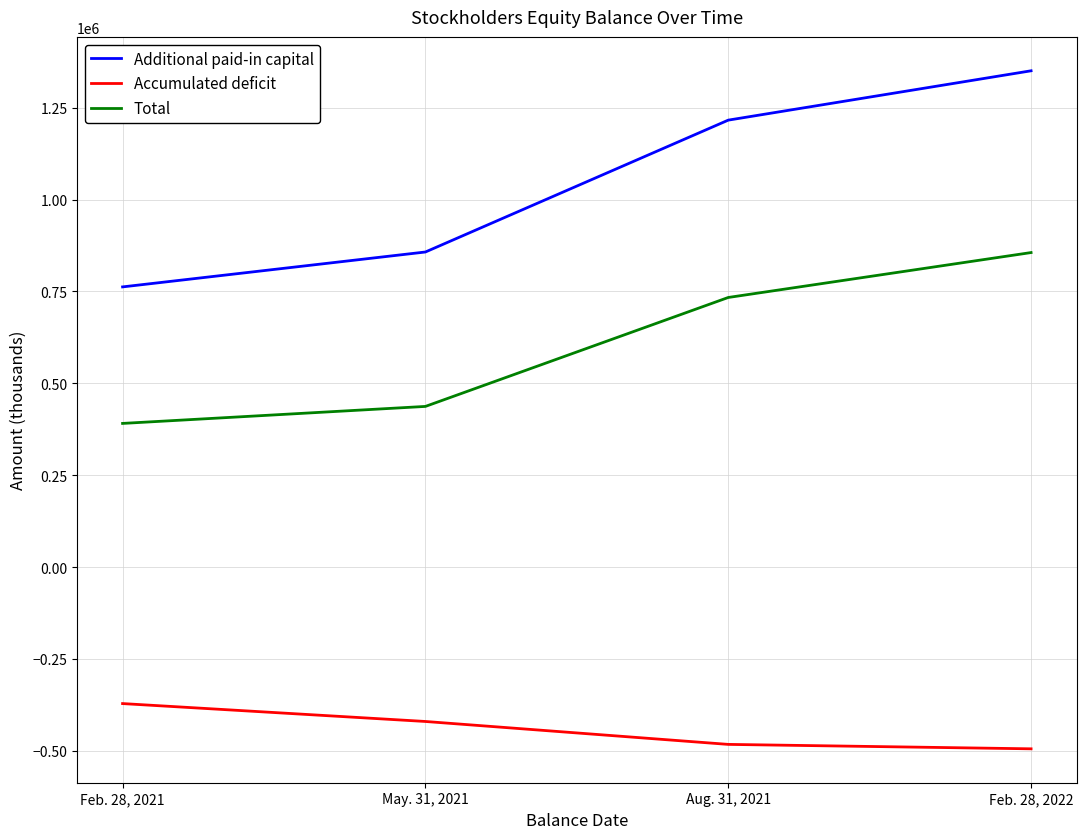

Which series changed the most between May. 31, 2021 and Aug. 31, 2021?

Additional paid-in capital